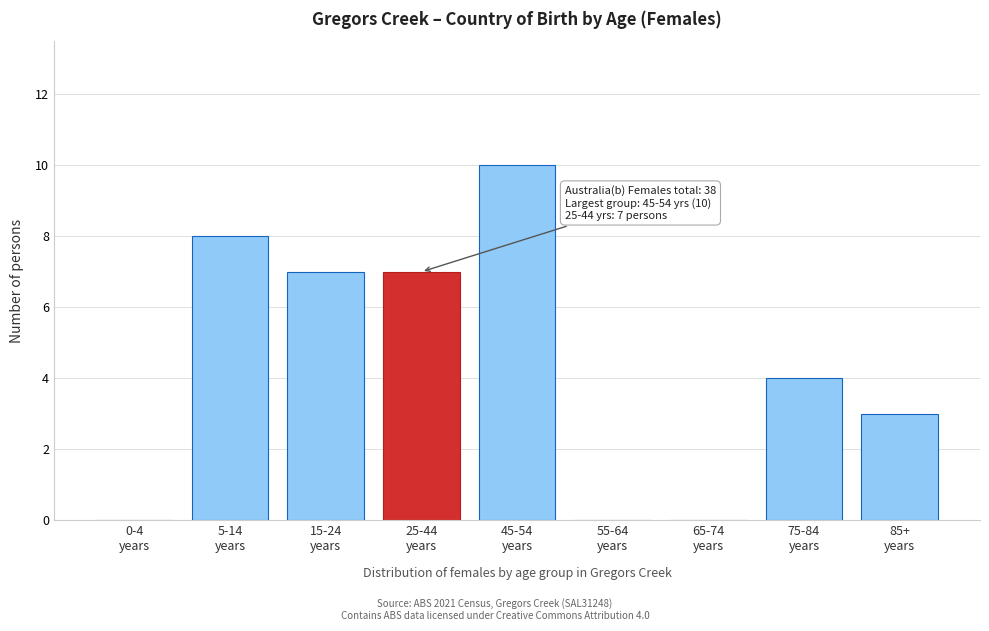

What is the sum of all values?

39